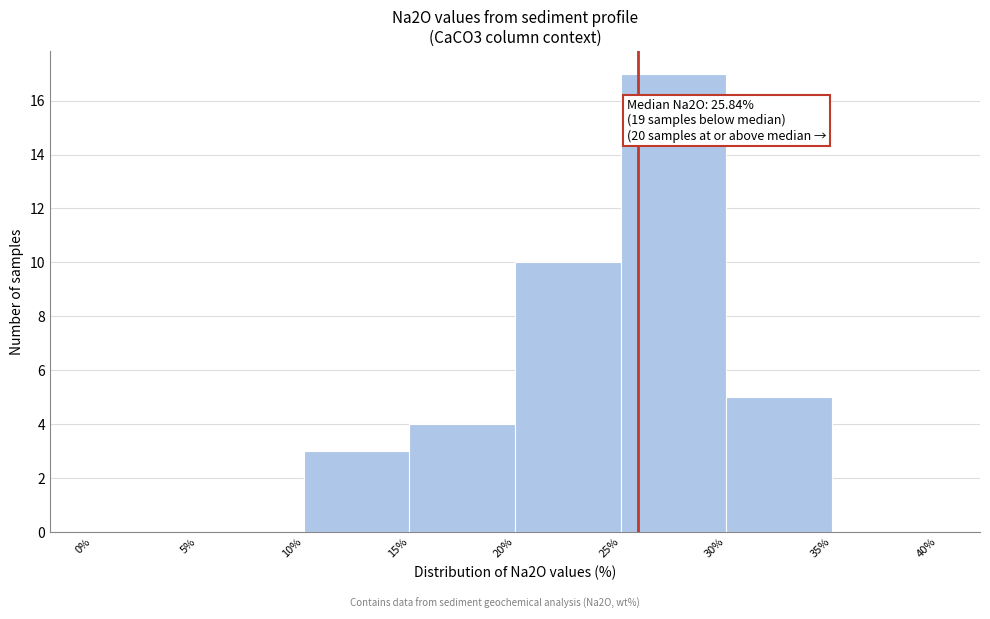

Which range on the x-axis has the tallest bar?

25% to 30%